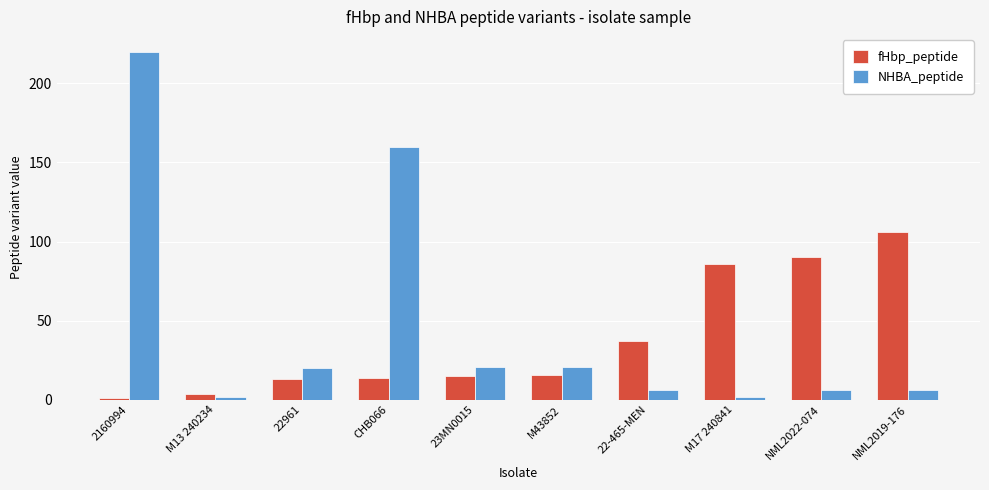

Is it true that fHbp_peptide equals 86 at M17 240841?

True